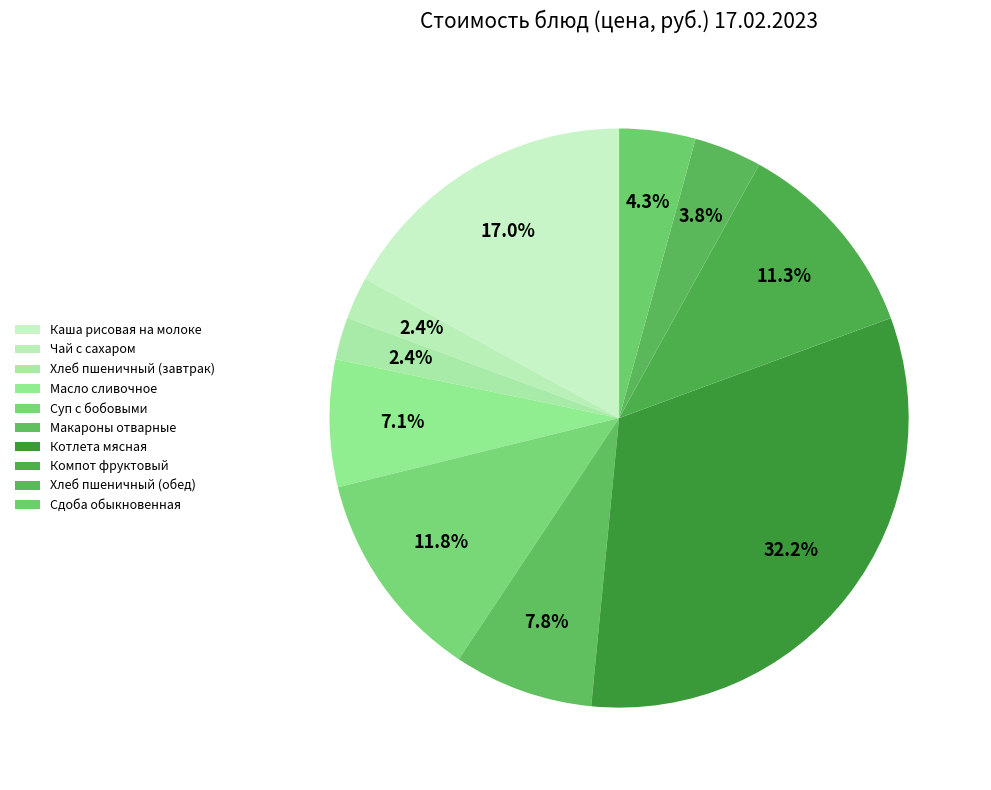

True or false: Каша рисовая на молоке accounts for 30% of the total.

False